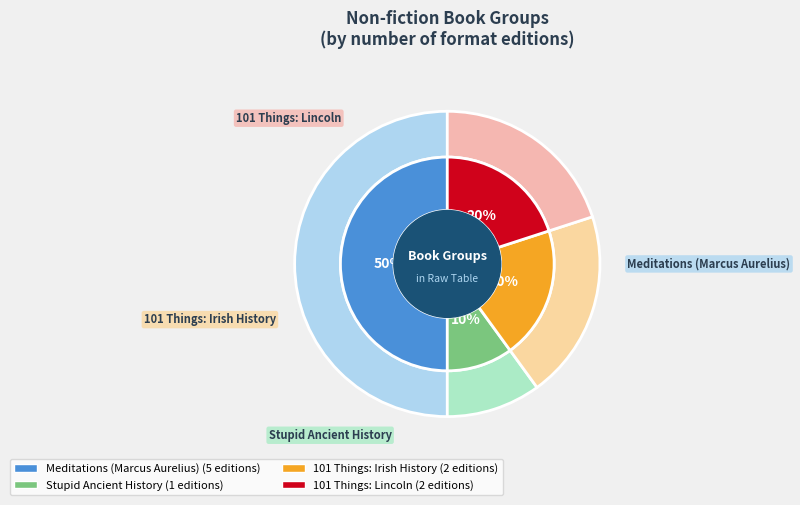

Is the sum of Stupid Ancient History and 101 Things: Lincoln greater than half?

No